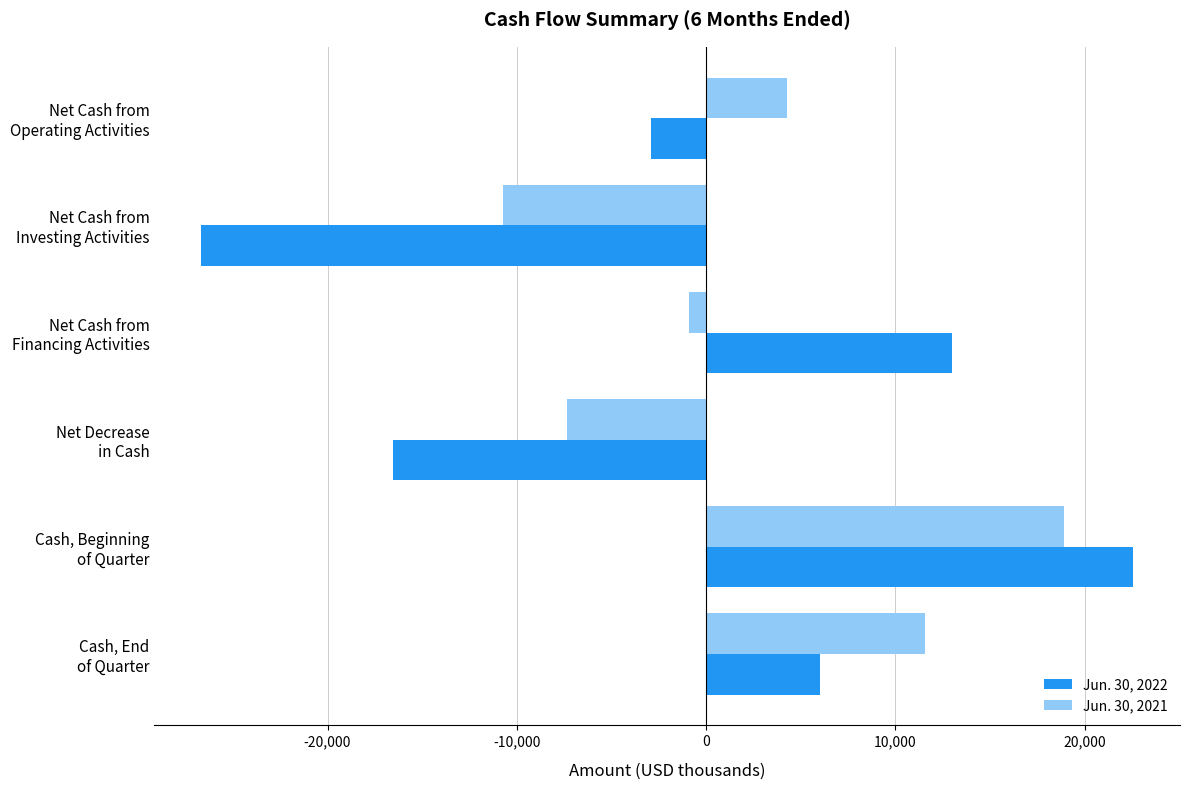

At how many categories does at least one series exceed 2159?

4